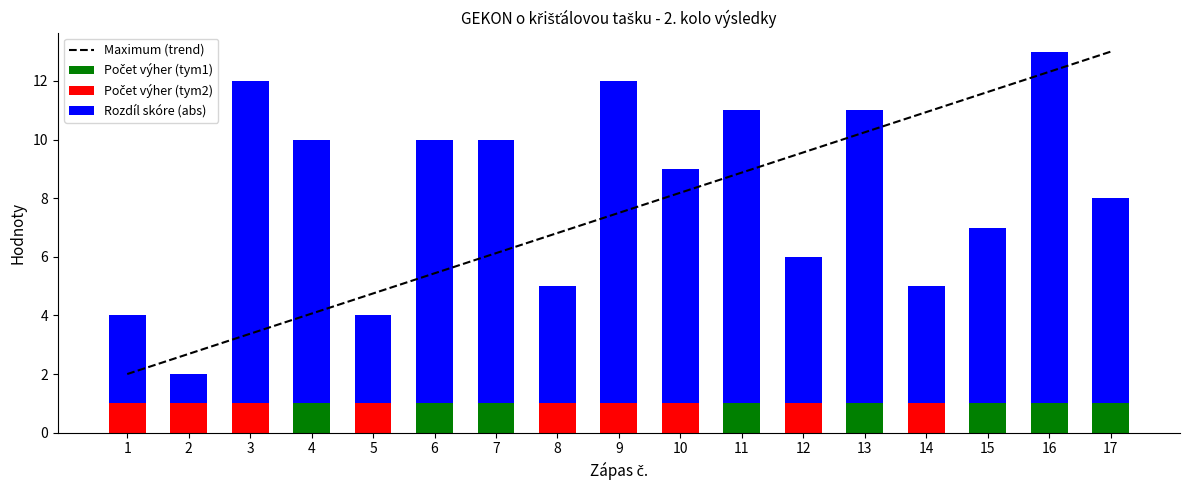

Reading left to right, list all the values displayed in this chart.

Maximum (trend): 1=2.0	2=2.7	3=3.4	4=4.1	5=4.8	6=5.4	7=6.1	8=6.8	9=7.5	10=8.2	11=8.9	12=9.6	13=10.2	14=10.9	15=11.6	16=12.3	17=13.0
Počet výher (tym1): 1=0.0	2=0.0	3=0.0	4=1.0	5=0.0	6=1.0	7=1.0	8=0.0	9=0.0	10=0.0	11=1.0	12=0.0	13=1.0	14=0.0	15=1.0	16=1.0	17=1.0
Počet výher (tym2): 1=1.0	2=1.0	3=1.0	4=0.0	5=1.0	6=0.0	7=0.0	8=1.0	9=1.0	10=1.0	11=0.0	12=1.0	13=0.0	14=1.0	15=0.0	16=0.0	17=0.0
Rozdíl skóre (abs): 1=3.0	2=1.0	3=11.0	4=9.0	5=3.0	6=9.0	7=9.0	8=4.0	9=11.0	10=8.0	11=10.0	12=5.0	13=10.0	14=4.0	15=6.0	16=12.0	17=7.0